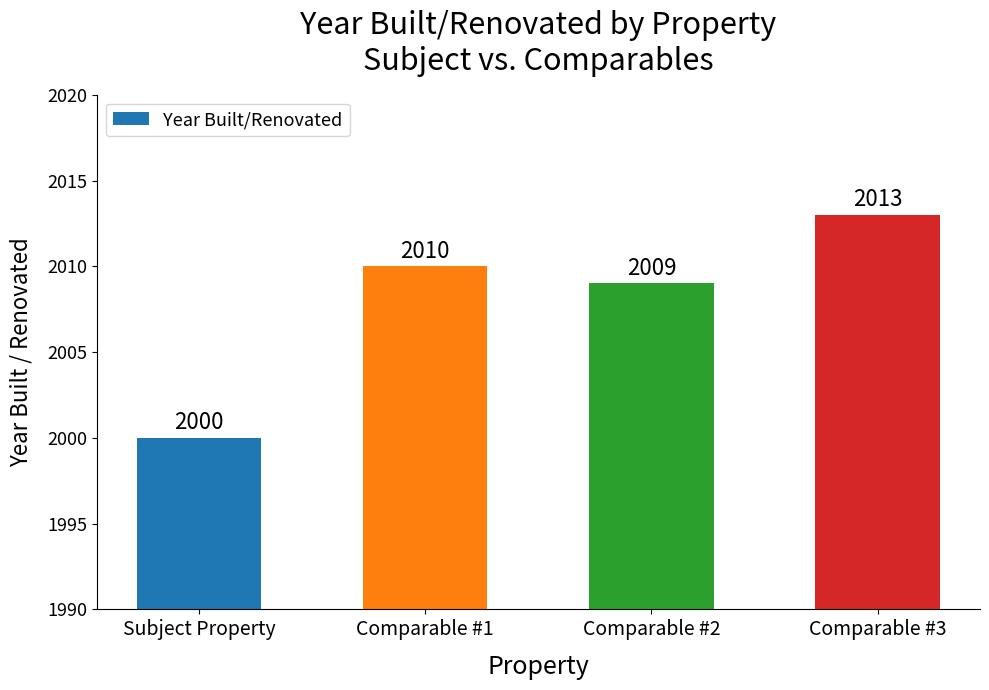

Reading right to left, transcribe all the data shown in this chart.

Comparable #3=2013	Comparable #2=2009	Comparable #1=2010	Subject Property=2000